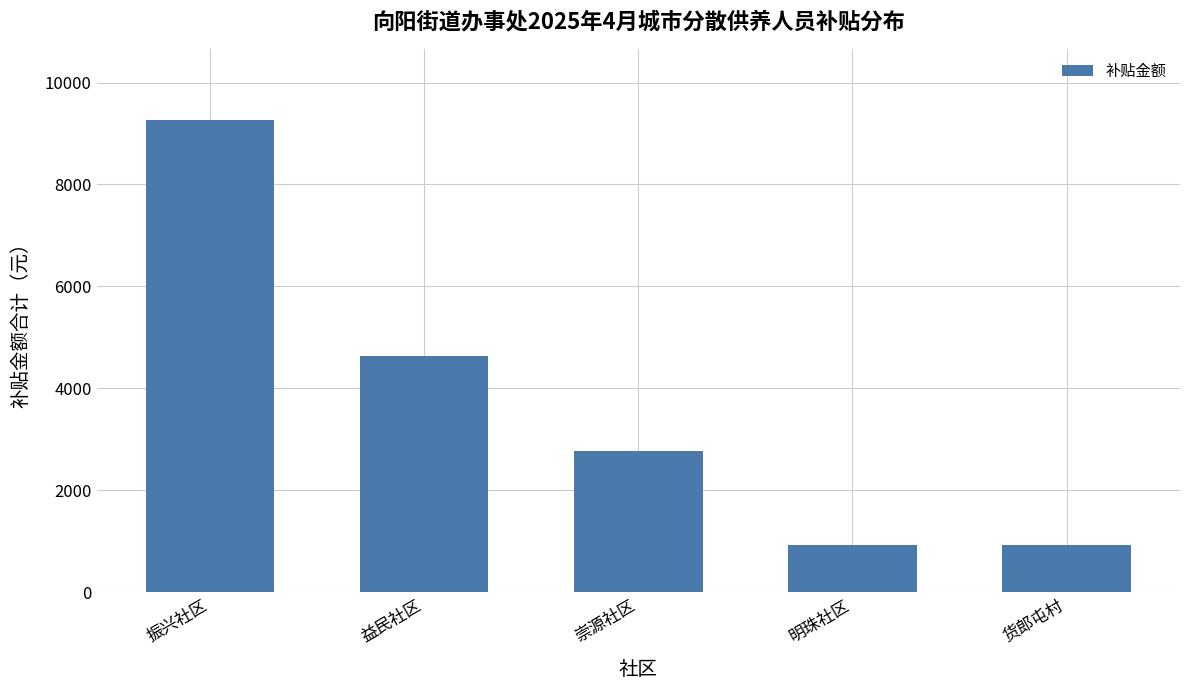

What is the value of the 5th bar from the left?

927